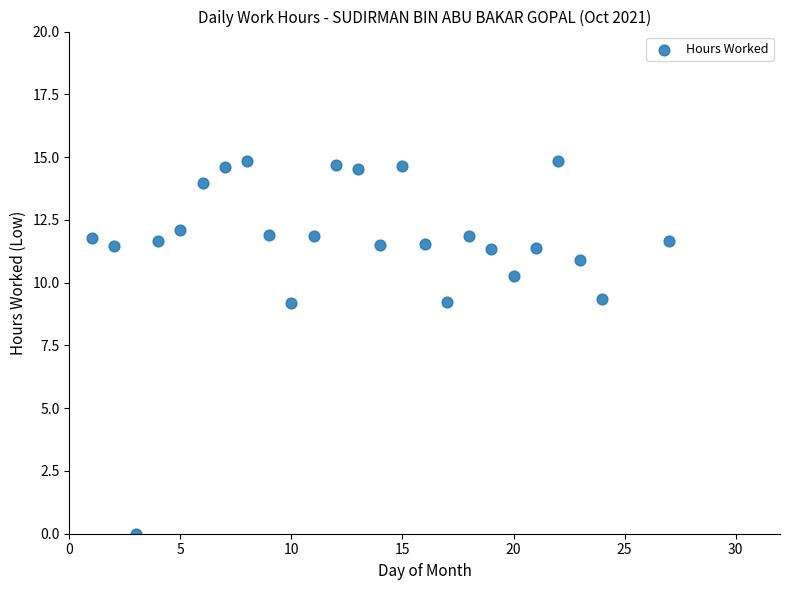

What is the range of X values (max minus min)?

26.0